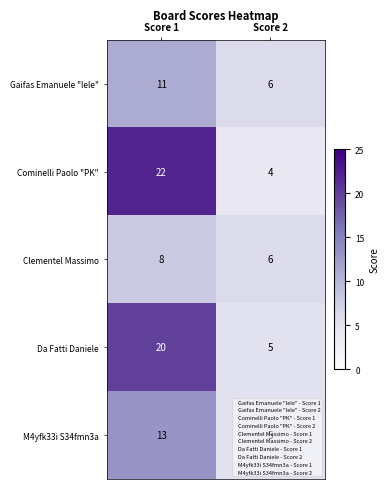

Which series has the largest total across all categories?

Cominelli Paolo "PK"